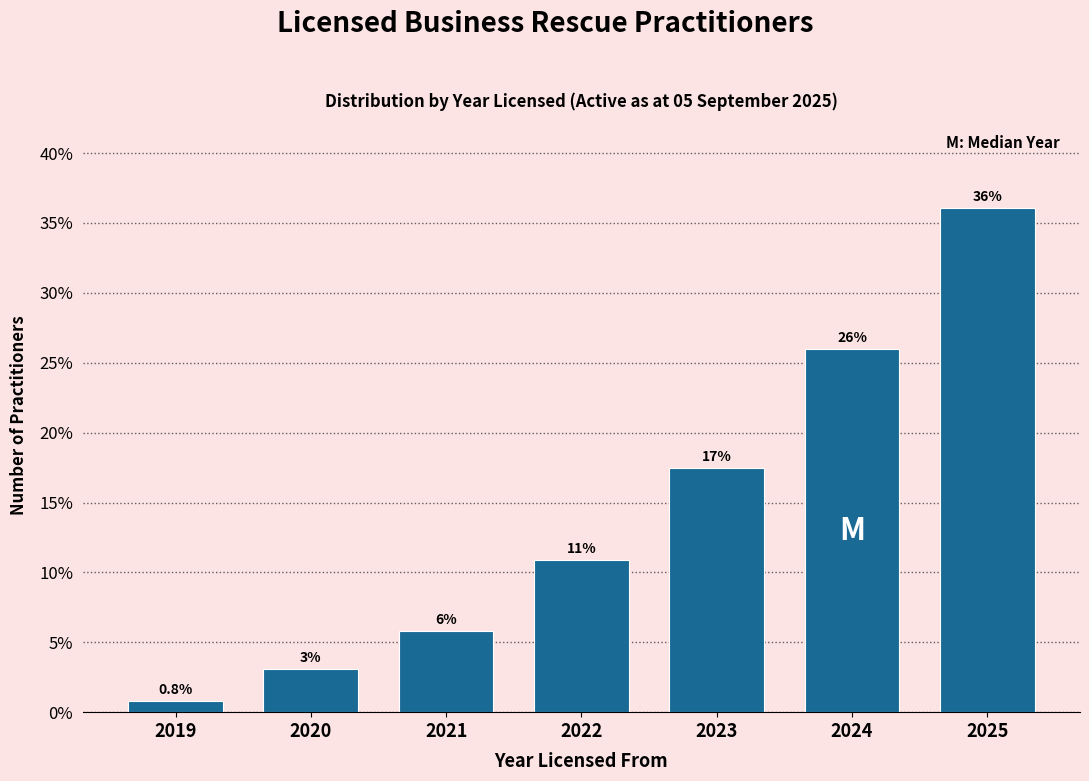

Are the bars horizontal?

No